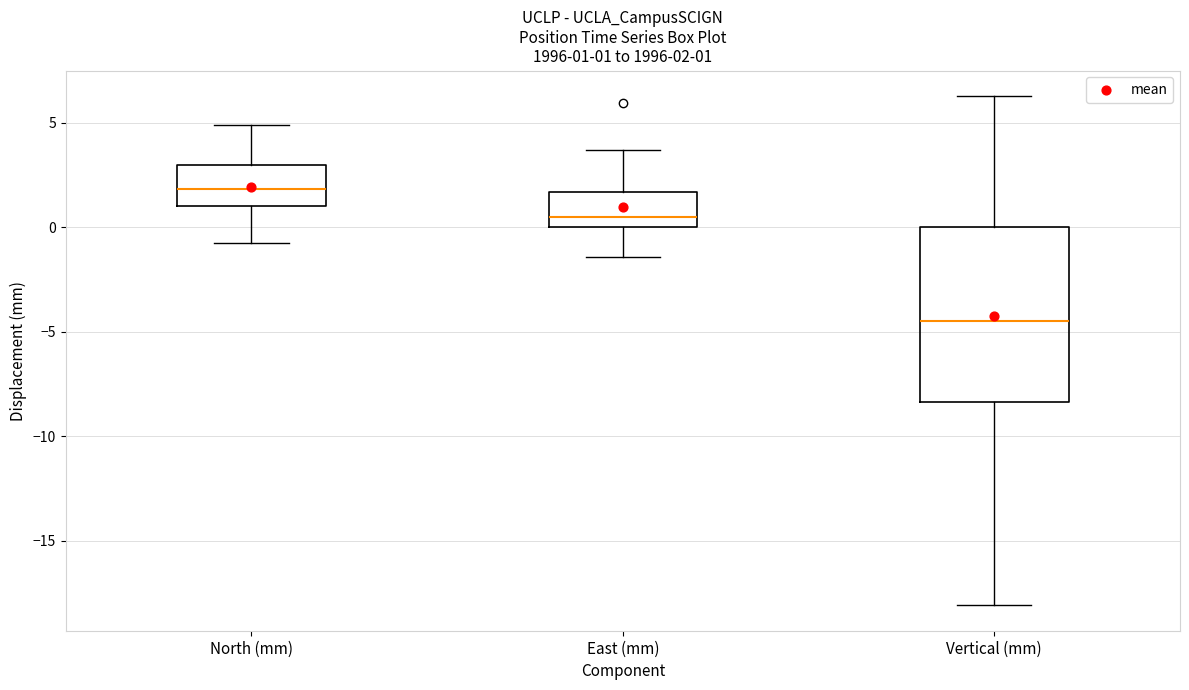

Which box has the highest median line?

North (mm)